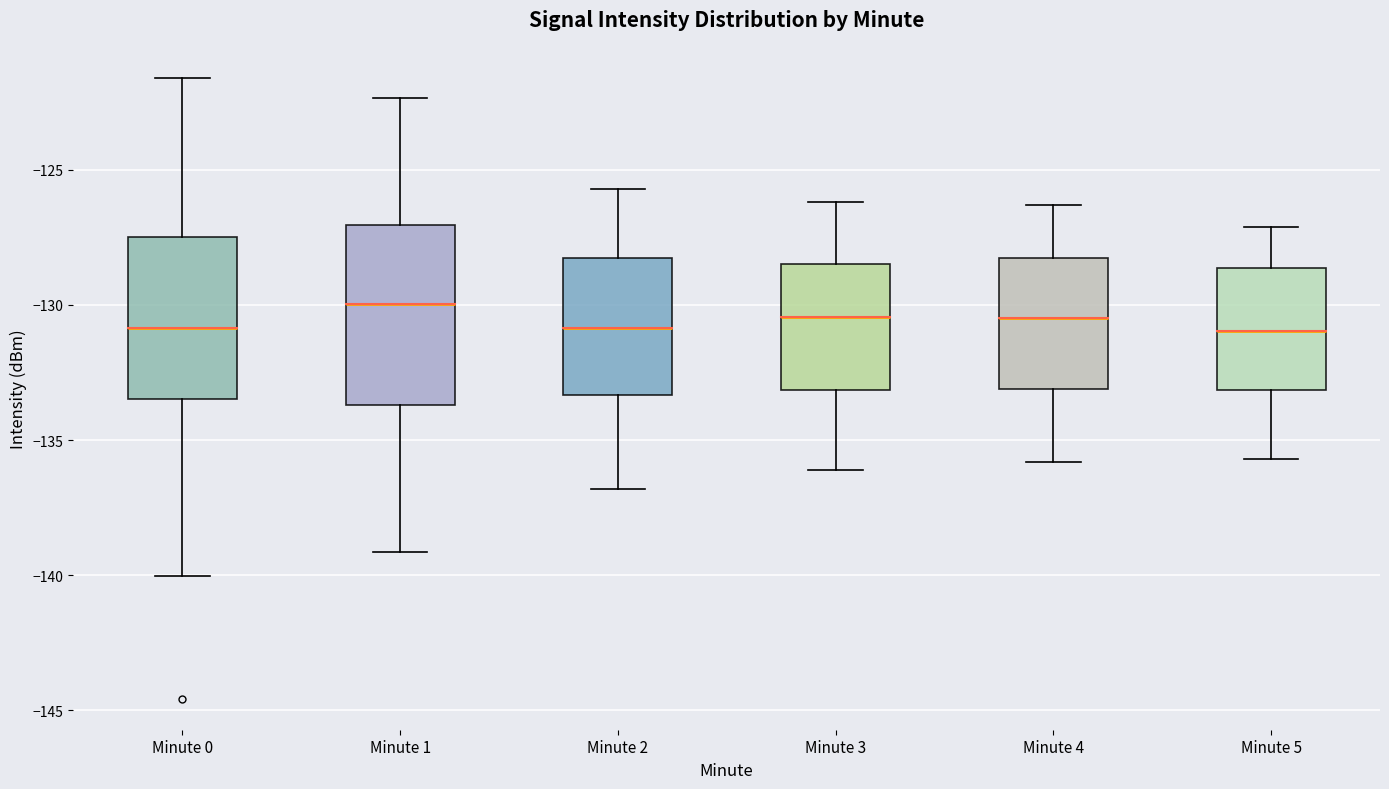

Comparing the boxes themselves (not the whiskers), which one is the tallest?

Minute 1